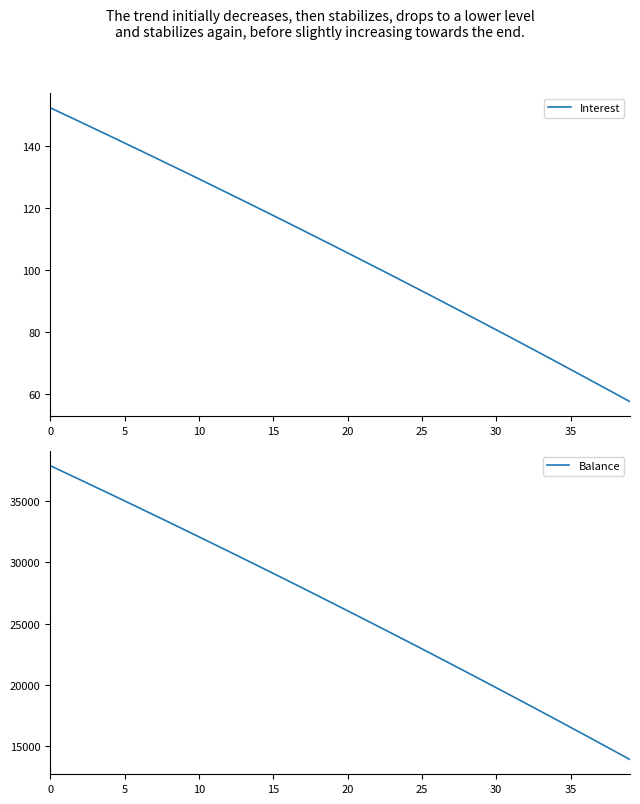

List the series in order of their overall mean, lowest first.

Interest, Balance